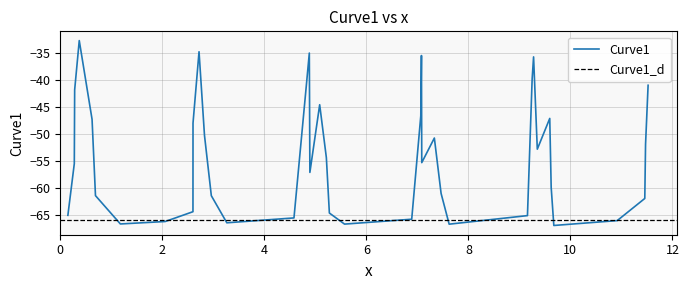

What is the smallest value displayed?

-66.9